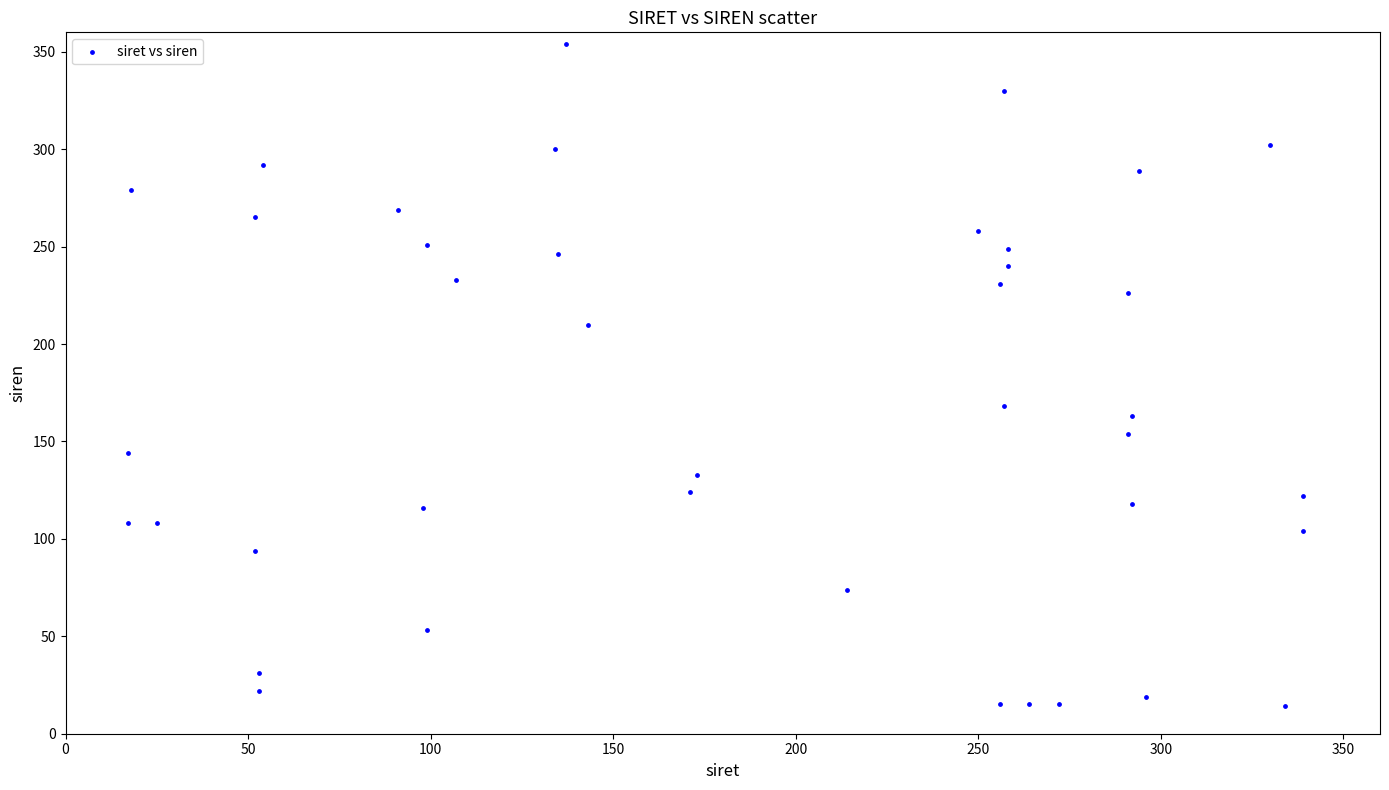

What Y value in the scatter plot is closest to 184?

168